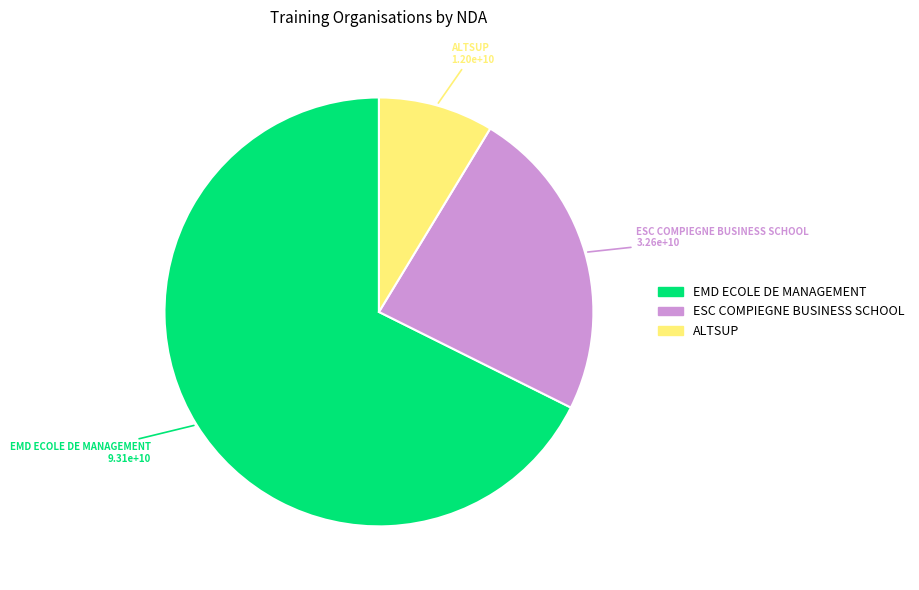

How many segments does this pie chart have?

3